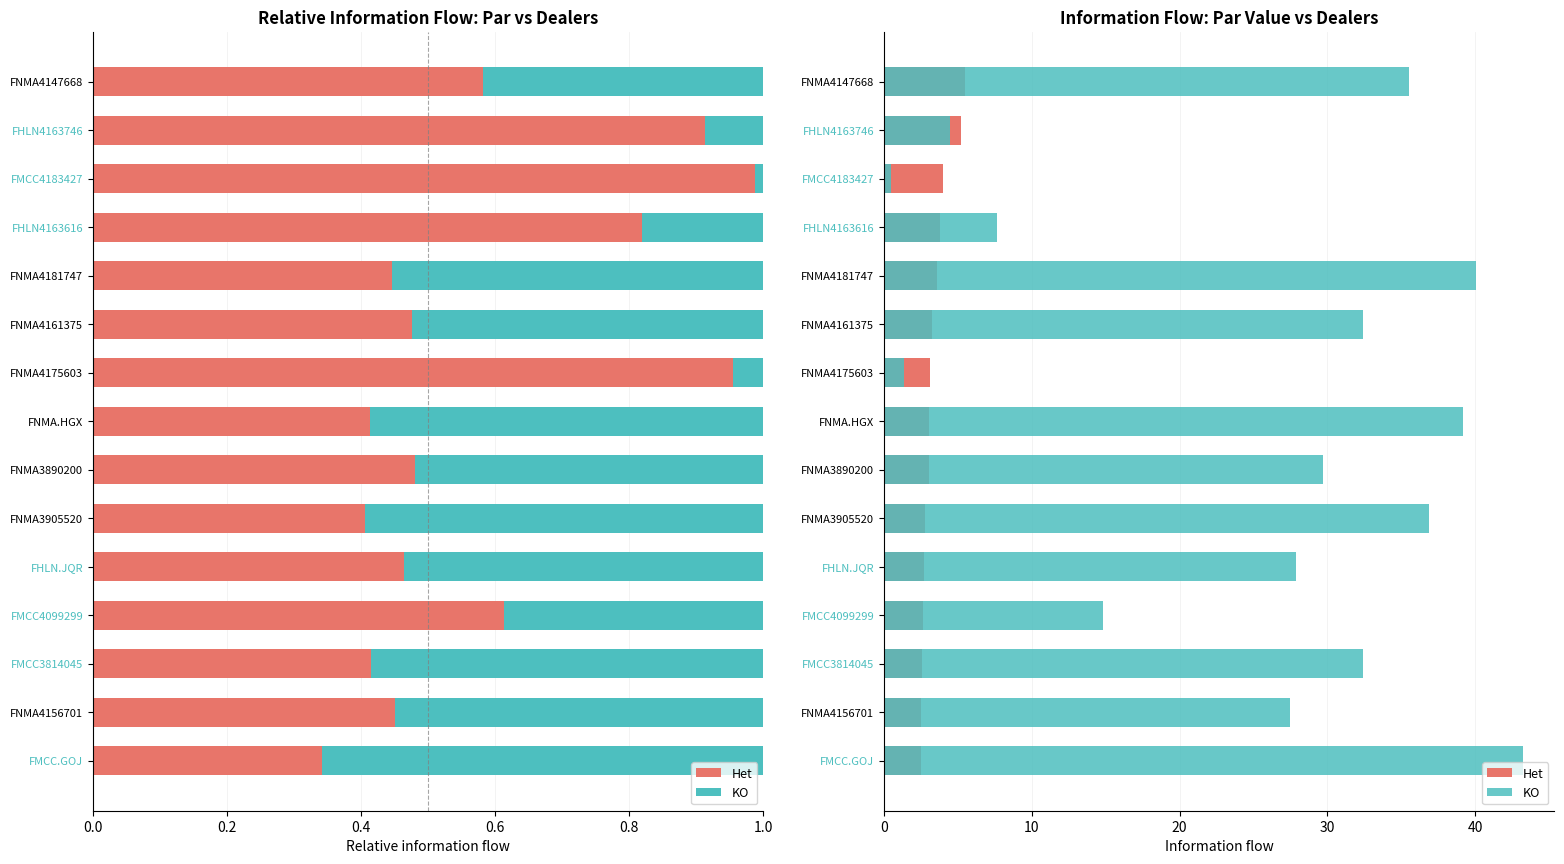

How many bars are there in total?

30